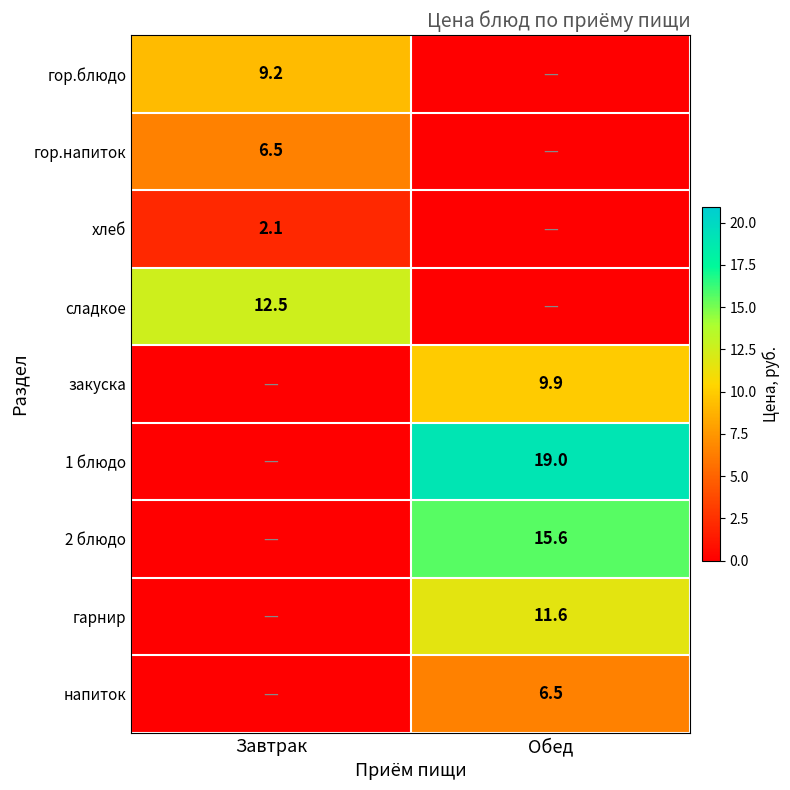

How many distinct data groups are displayed?

9